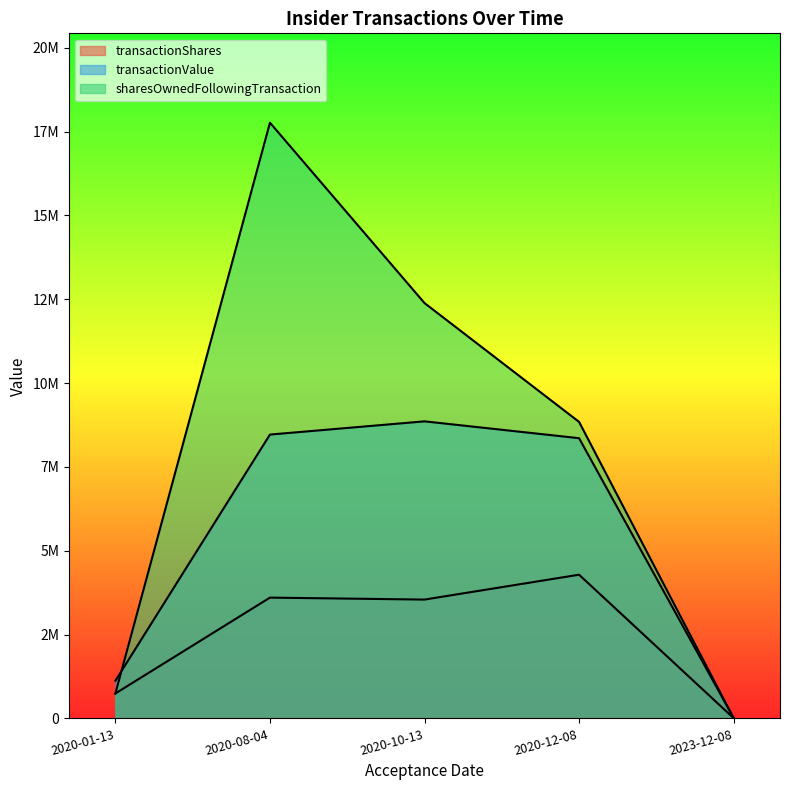

How many values in the transactionShares series exceed 3543894?

2